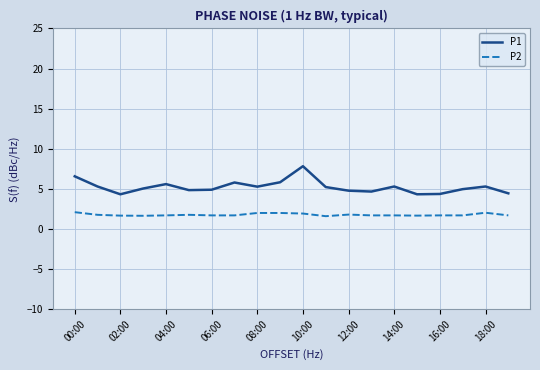

Which series has the widest spread of values?

P1